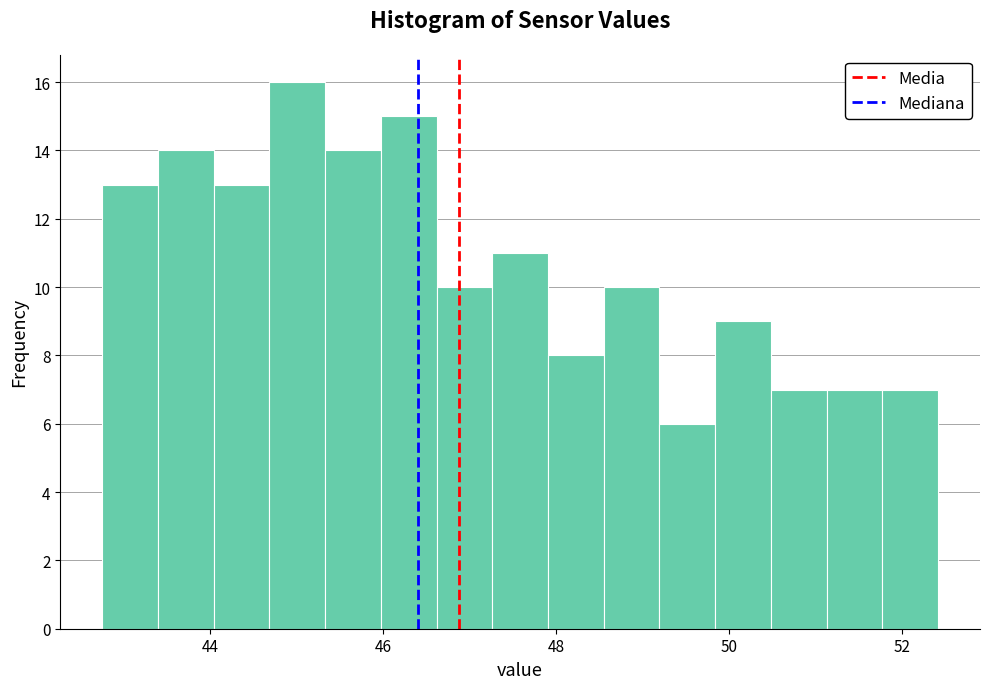

Around what value on the x-axis is the tallest bar? Give the approximate position of its centre, as read against the axis.

45.0